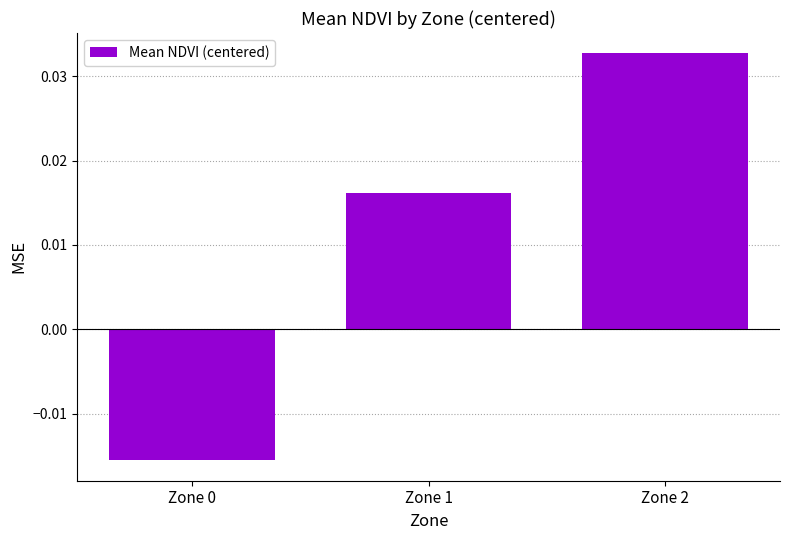

At which label does the data first exceed 0?

Zone 1